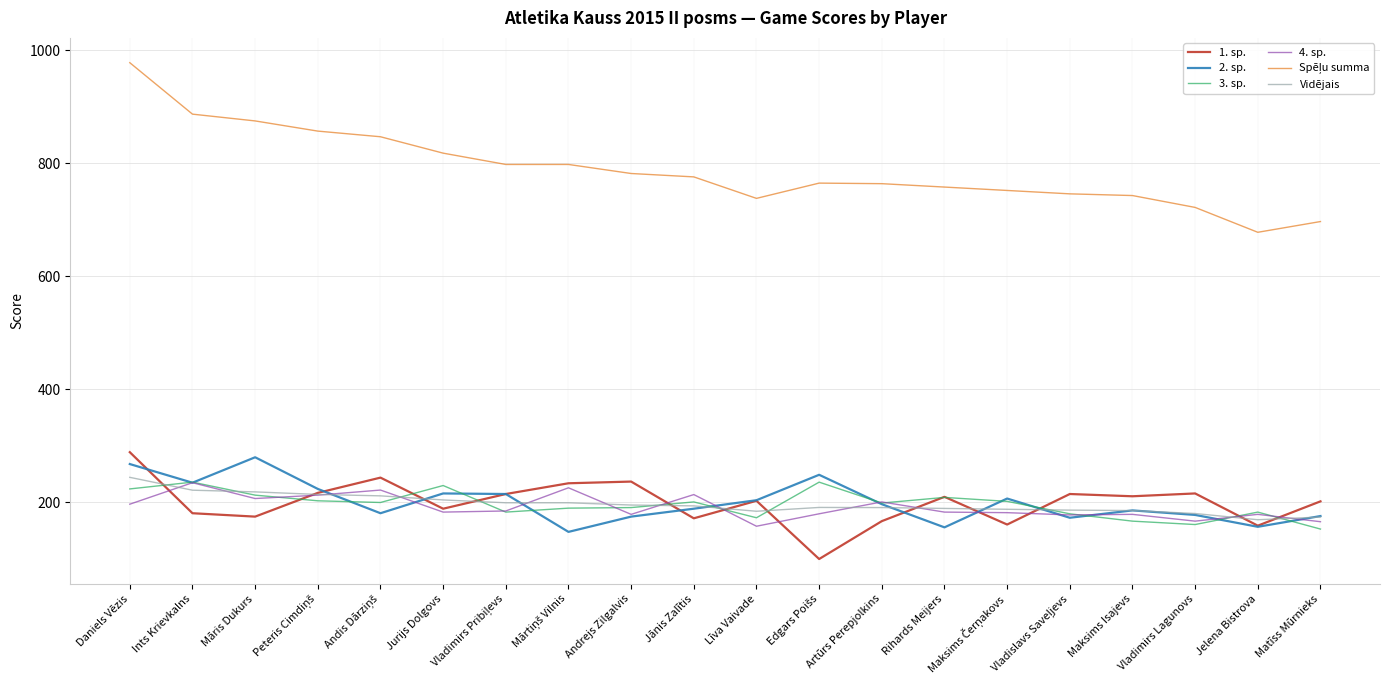

At how many categories does at least one series exceed 896?

1